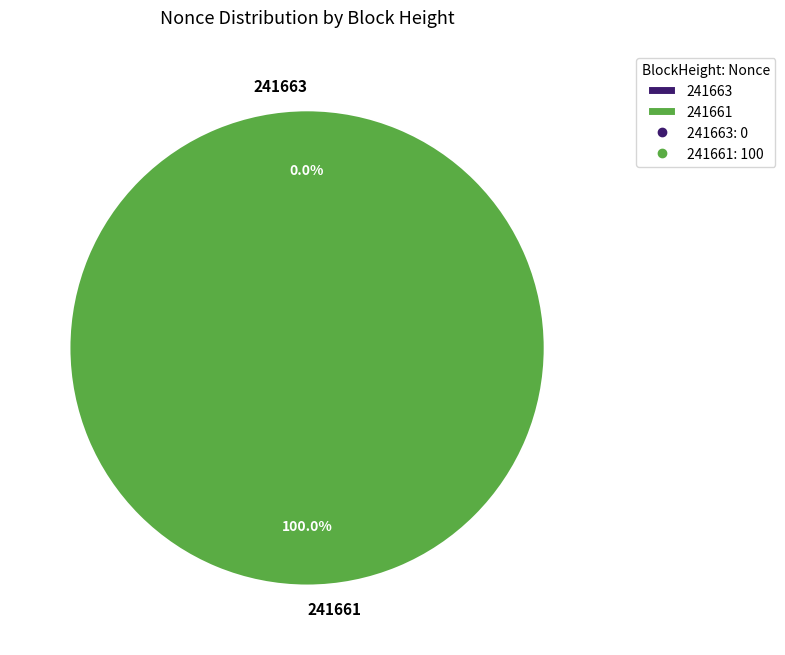

Which slice is the smallest?

241663